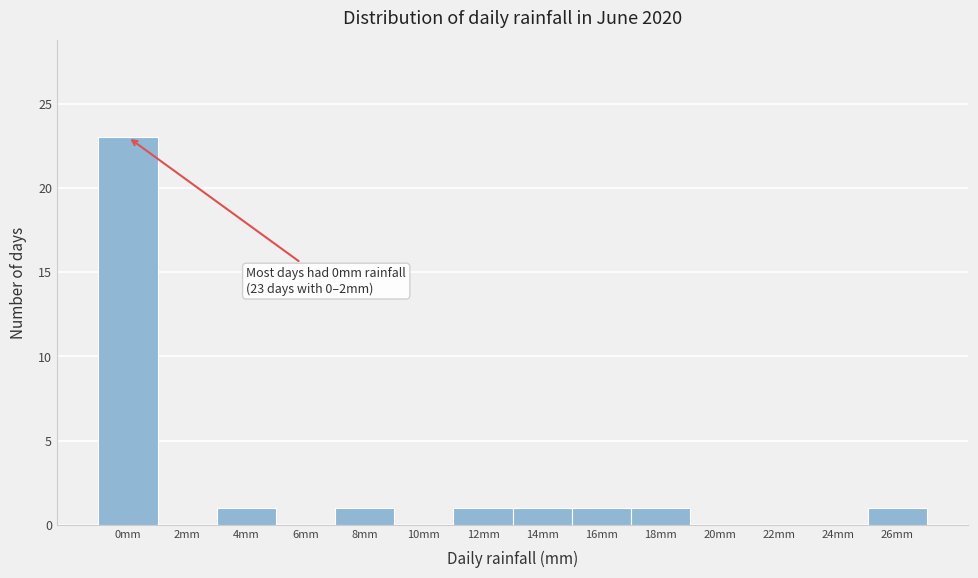

Reading left to right, transcribe all the data shown in this chart.

0mm=23	2mm=0	4mm=1	6mm=0	8mm=1	10mm=0	12mm=1	14mm=1	16mm=1	18mm=1	20mm=0	22mm=0	24mm=0	26mm=1